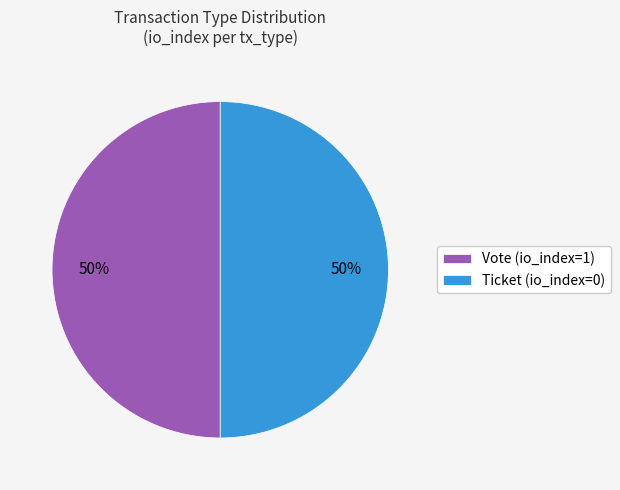

The Ticket (io_index=0) slice represents 65% of the pie. True or false?

False